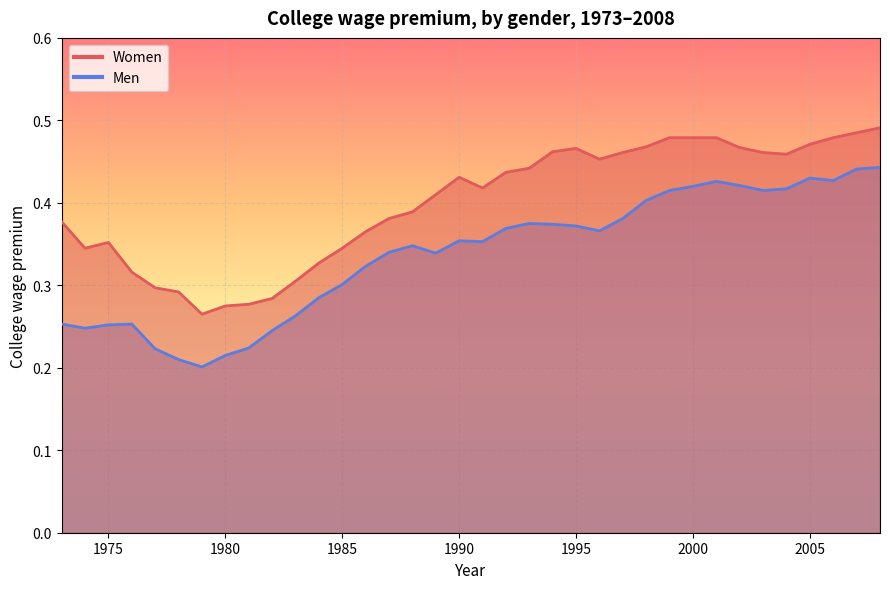

In Women, how many points are higher than both neighbors (excluding endpoints)?

3